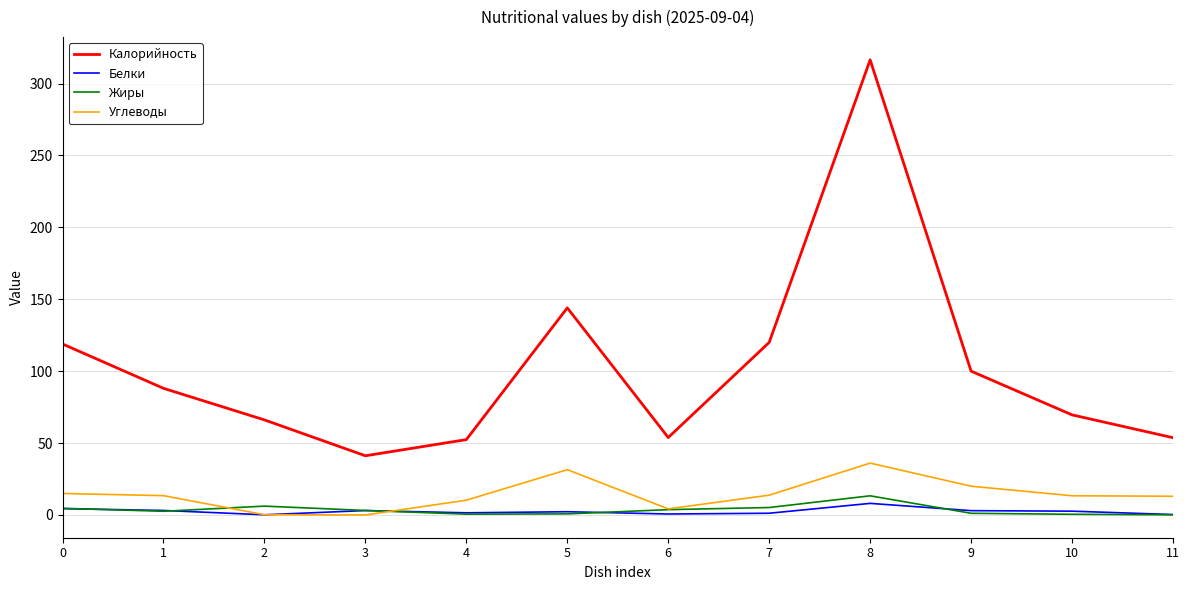

True or false: Жиры and Калорийность cross at least once.

False